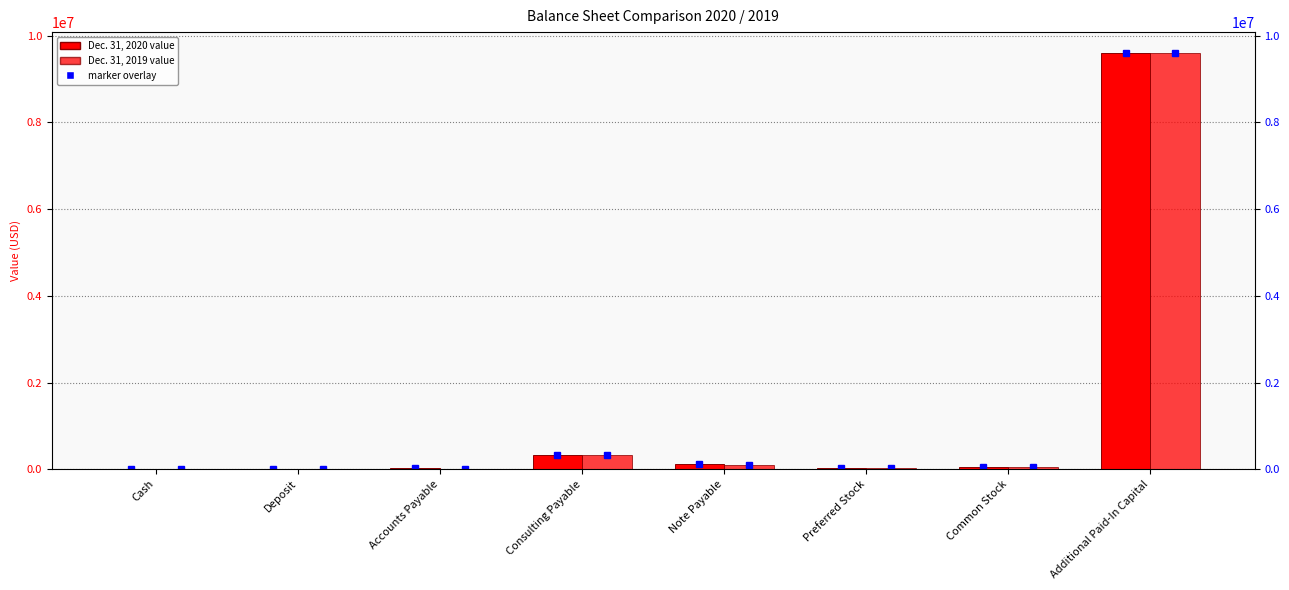

What position from the left is Preferred Stock?

6